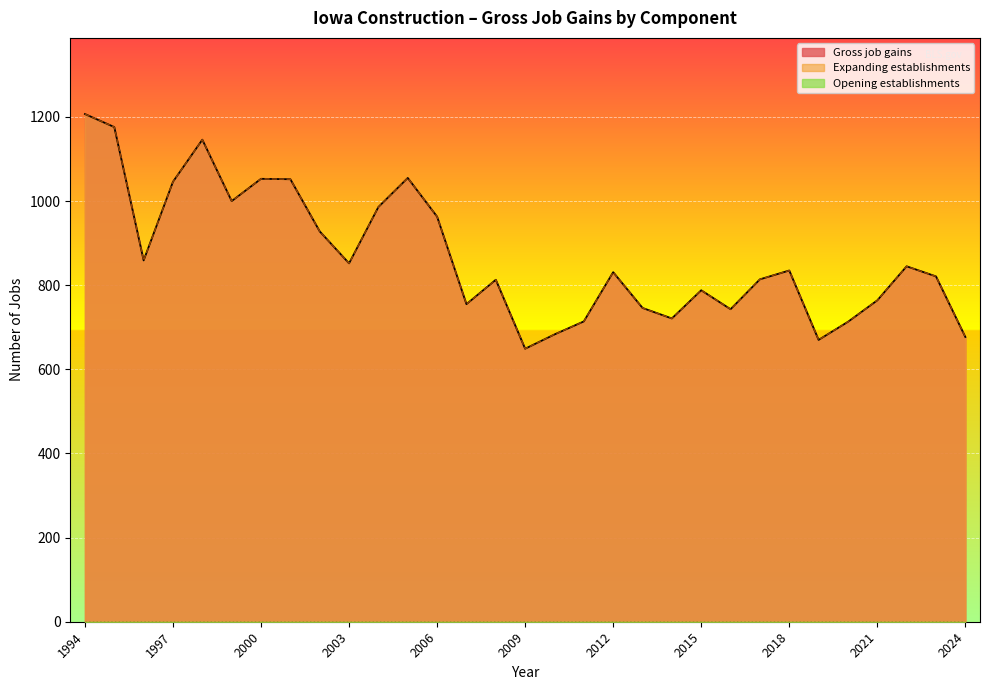

List the labels in order of Expanding establishments value, smallest first.

2009, 2019, 2024, 2010, 2020, 2011, 2014, 2016, 2013, 2007, 2021, 2015, 2008, 2017, 2023, 2012, 2018, 2022, 2003, 1996, 2002, 2006, 2004, 1999, 1997, 2001, 2000, 2005, 1998, 1995, 1994